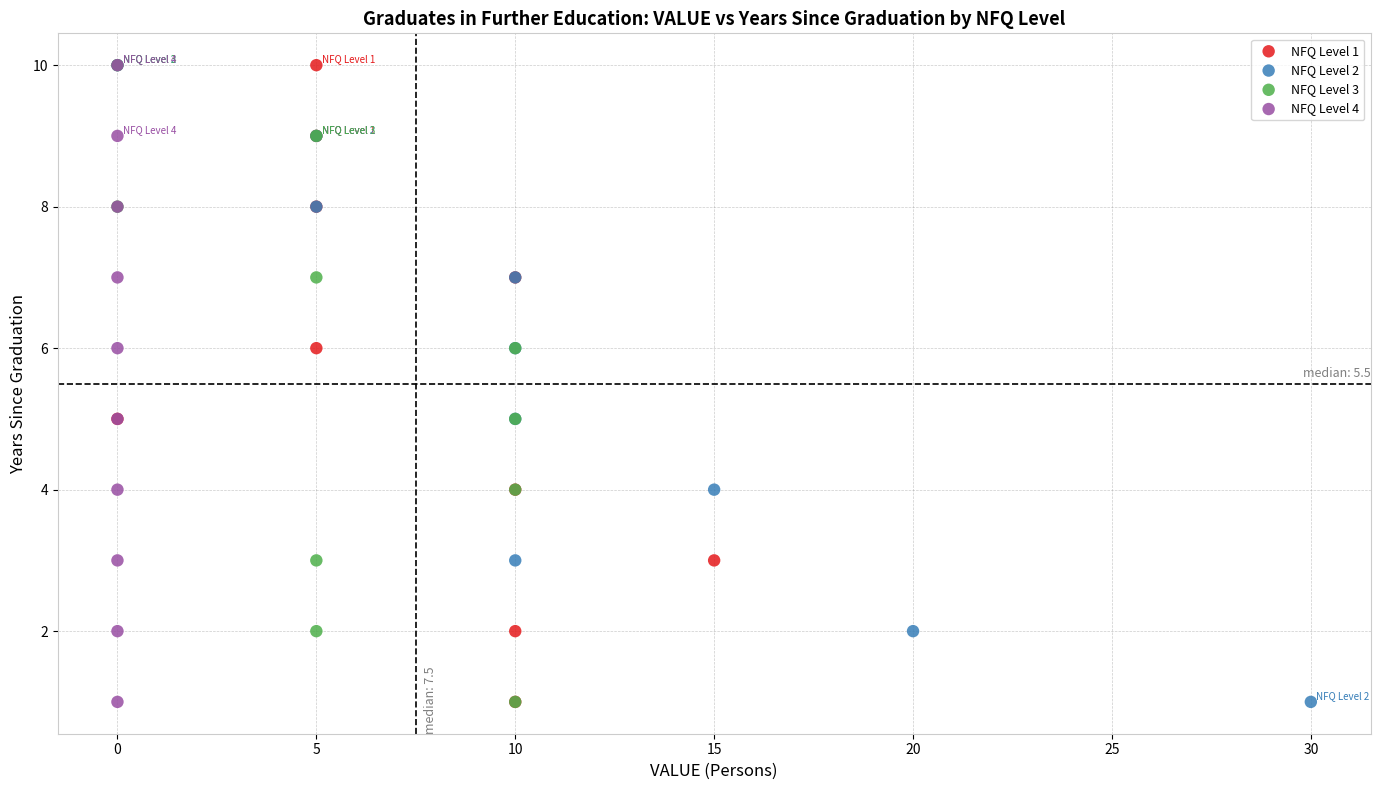

What are all the series names shown in the legend?

NFQ Level 1, NFQ Level 2, NFQ Level 3, NFQ Level 4